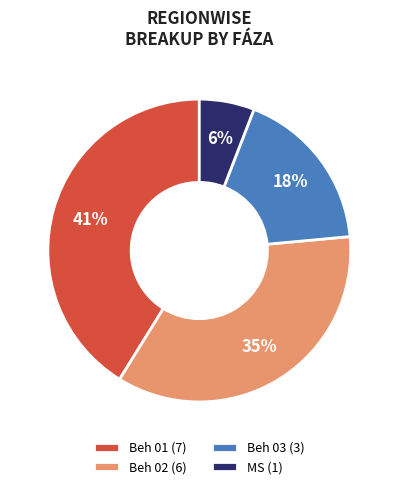

Combined, do Beh 02 (6) and Beh 03 (3) account for over 50%?

Yes